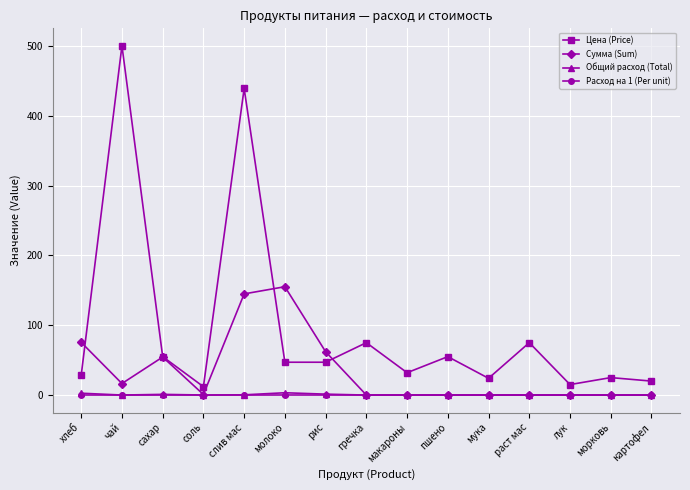

True or false: Расход на 1 (Per unit) and Цена (Price) cross at least once.

False